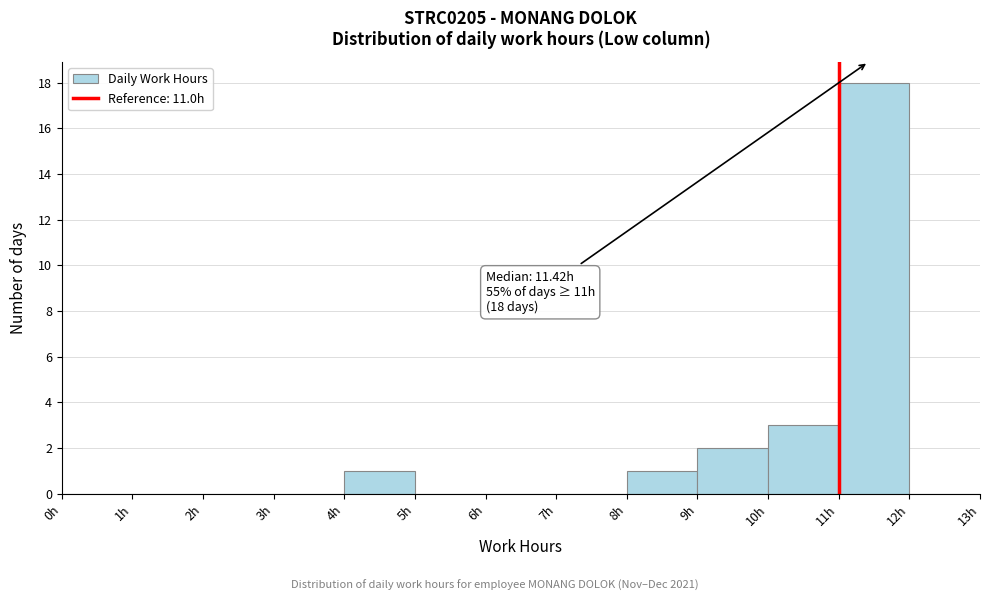

Which range on the x-axis has the tallest bar?

11 to 12